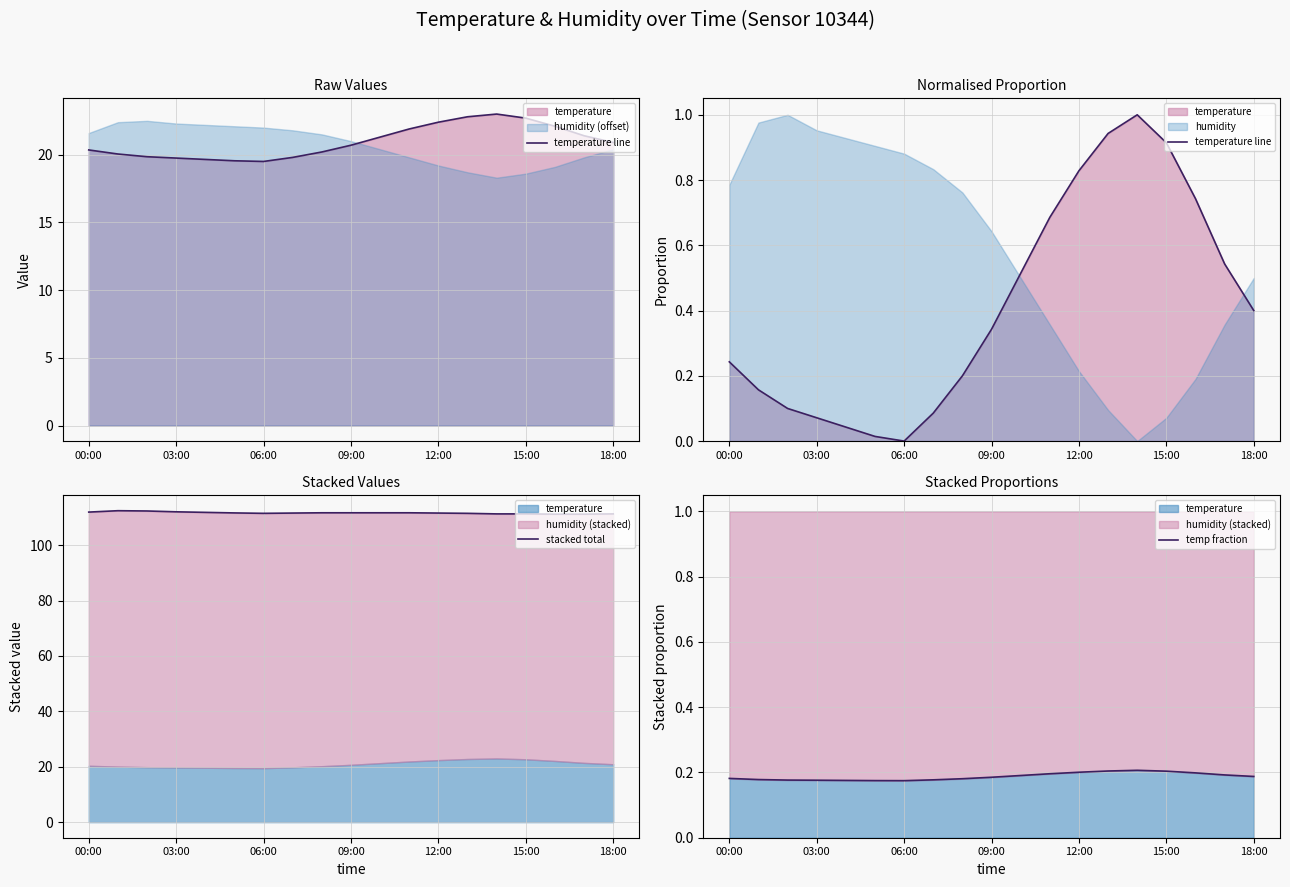

The value of temp fraction at 17 is 0.2. True or false?

True